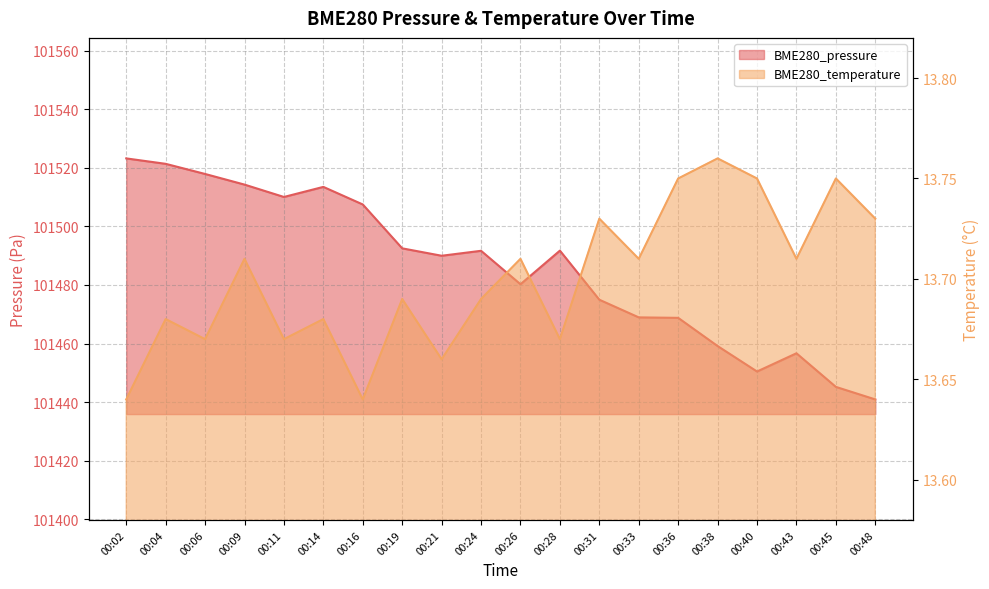

Where is the first local minimum for BME280_temperature?

00:06